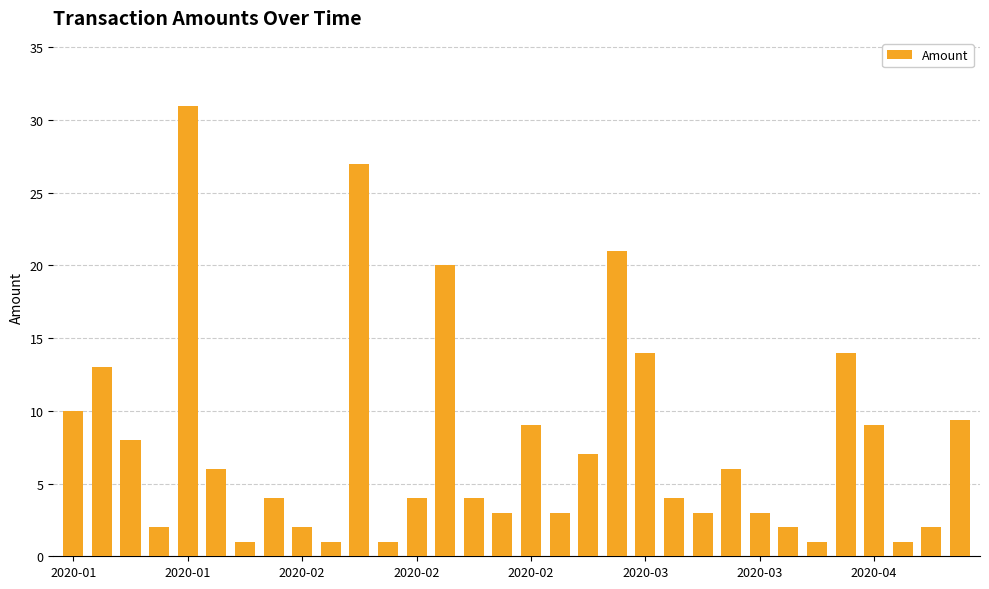

Count the number of data series in this chart.

1